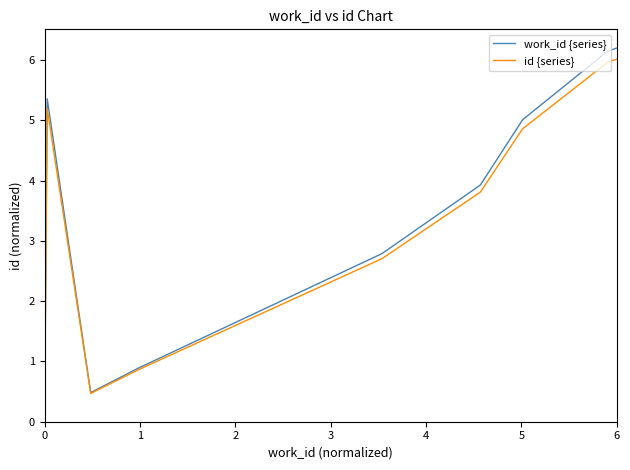

Does the chart display data point markers on the line(s)?

No